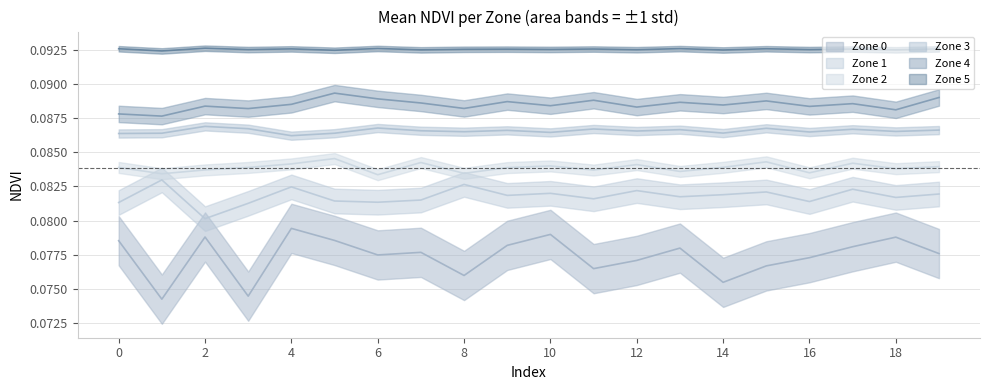

In Zone 3, how many points are higher than both neighbors (excluding endpoints)?

7